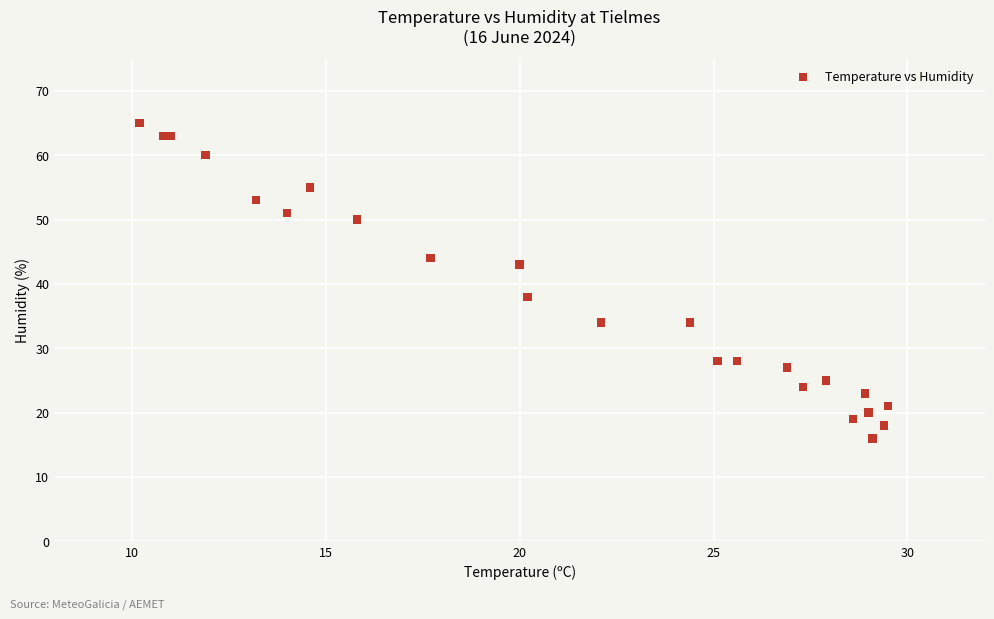

What Y value in the scatter plot is closest to 40?

38